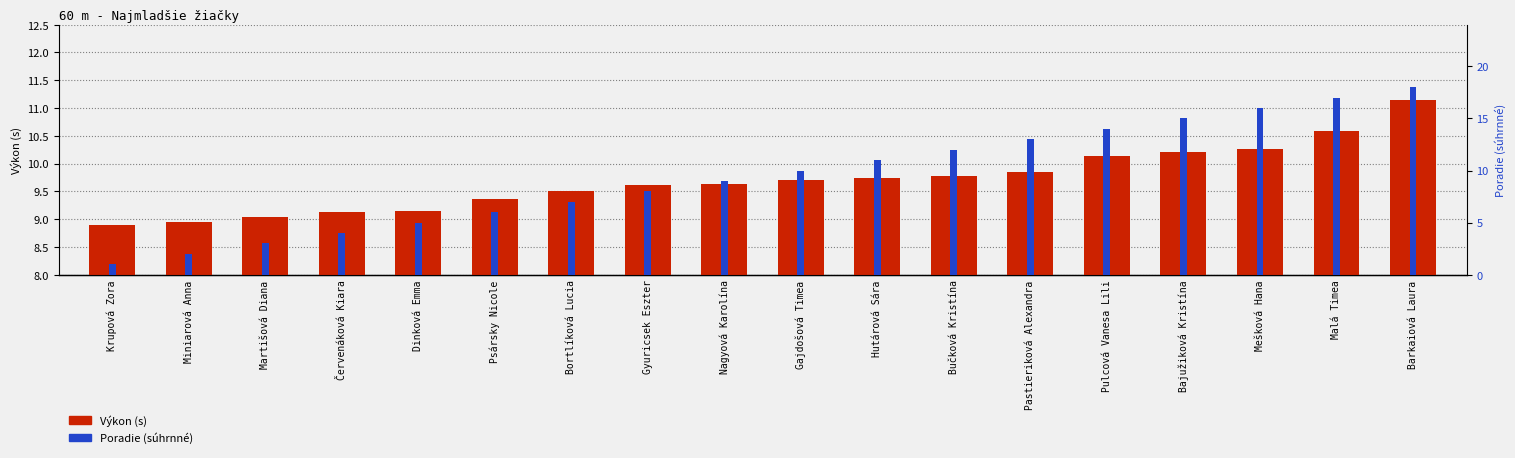

Reading left to right, what are all the values shown in this chart?

Výkon (s): 8.9	8.9	9.0	9.1	9.1	9.4	9.5	9.6	9.6	9.7	9.7	9.8	9.8	10.1	10.2	10.3	10.6	11.2
Poradie (súhrnné): 1.0	2.0	3.0	4.0	5.0	6.0	7.0	8.0	9.0	10.0	11.0	12.0	13.0	14.0	15.0	16.0	17.0	18.0